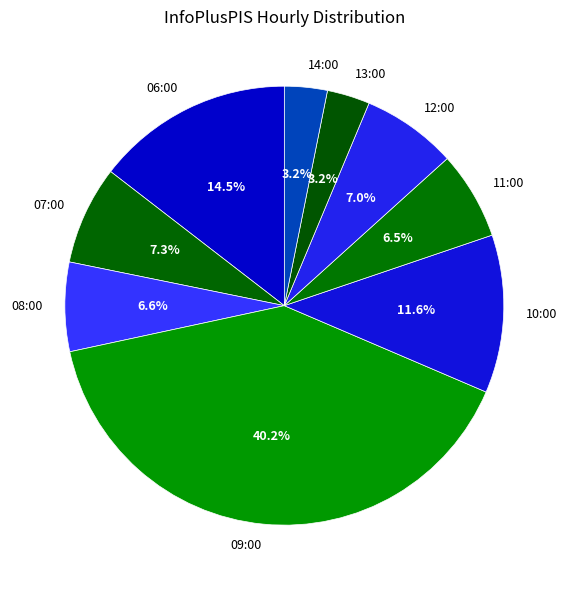

Which category has the biggest portion of the pie?

09:00